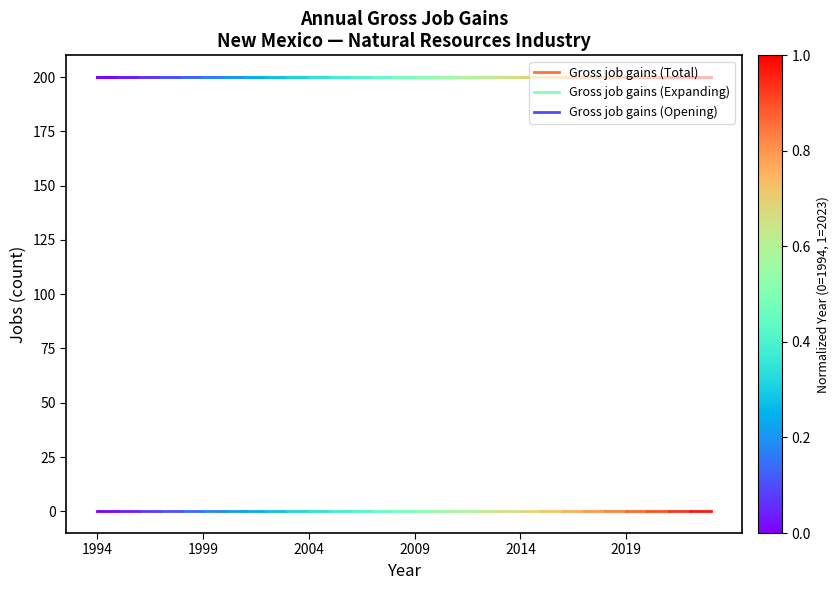

What are all the series names shown in the legend?

Gross job gains (Total), Gross job gains (Expanding), Gross job gains (Opening)